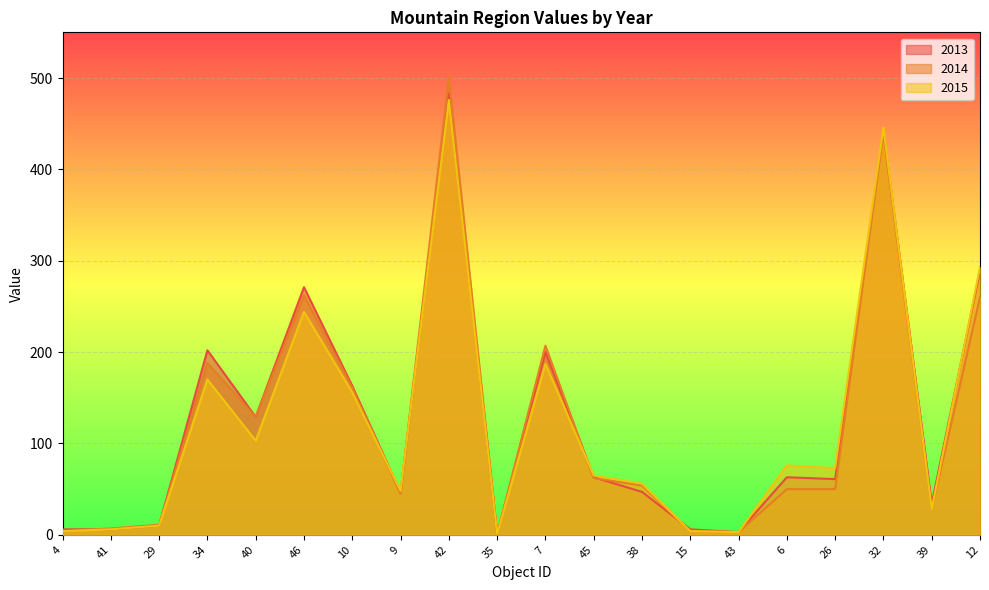

Where does the 2013 series first go above 63?

34